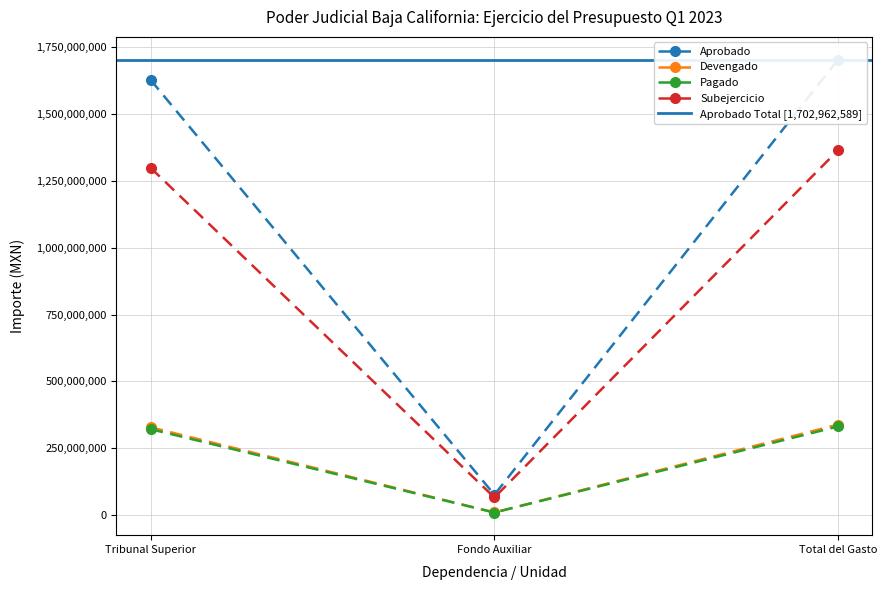

Reading right to left, extract all data points from this chart.

Aprobado: 1702962588.9	76477837.9	1626484751.0
Devengado: 338850031.4	10234858.8	328615172.6
Pagado: 331684876.0	10115466.6	321569409.4
Subejercicio: 1364112557.5	66242979.1	1297869578.4